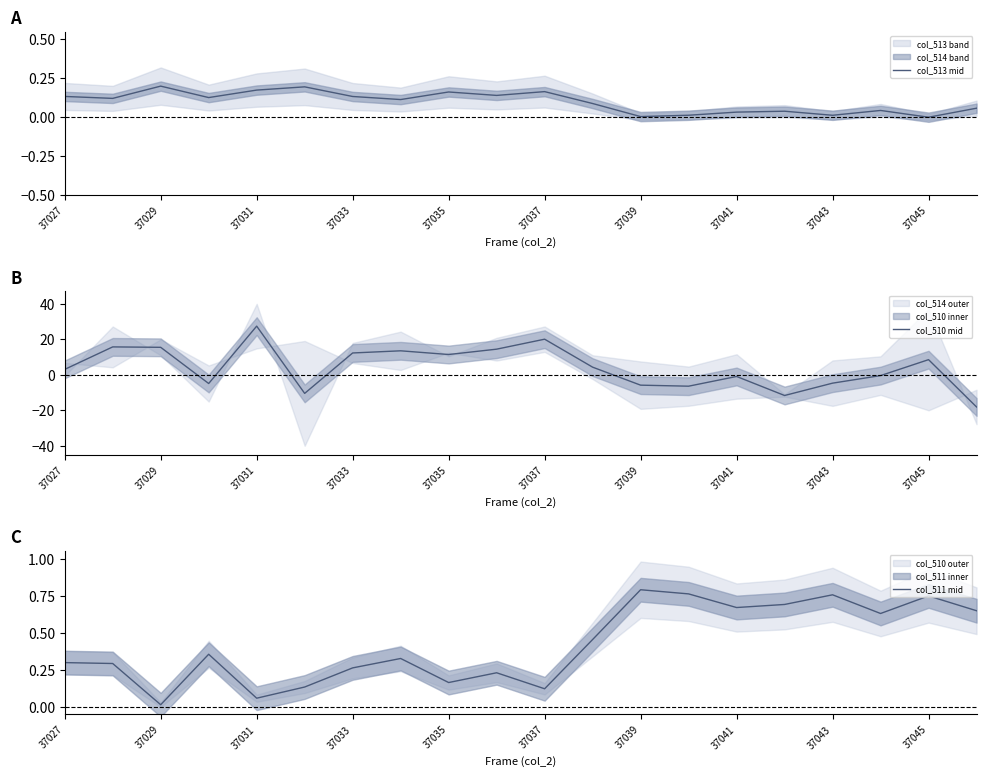

Which category has the highest value in the col_511 mid series?

37039